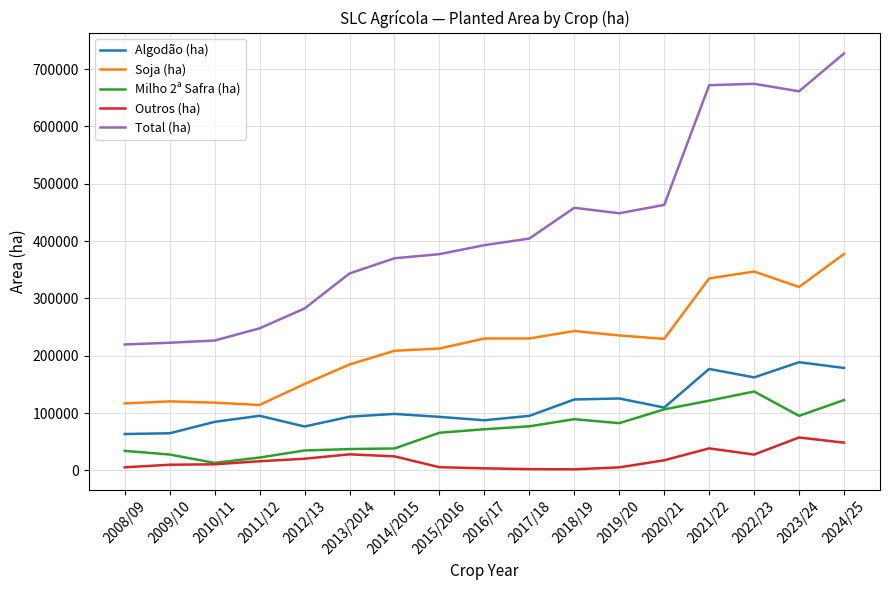

What value does the Outros (ha) series have at 2022/23?

27615.0